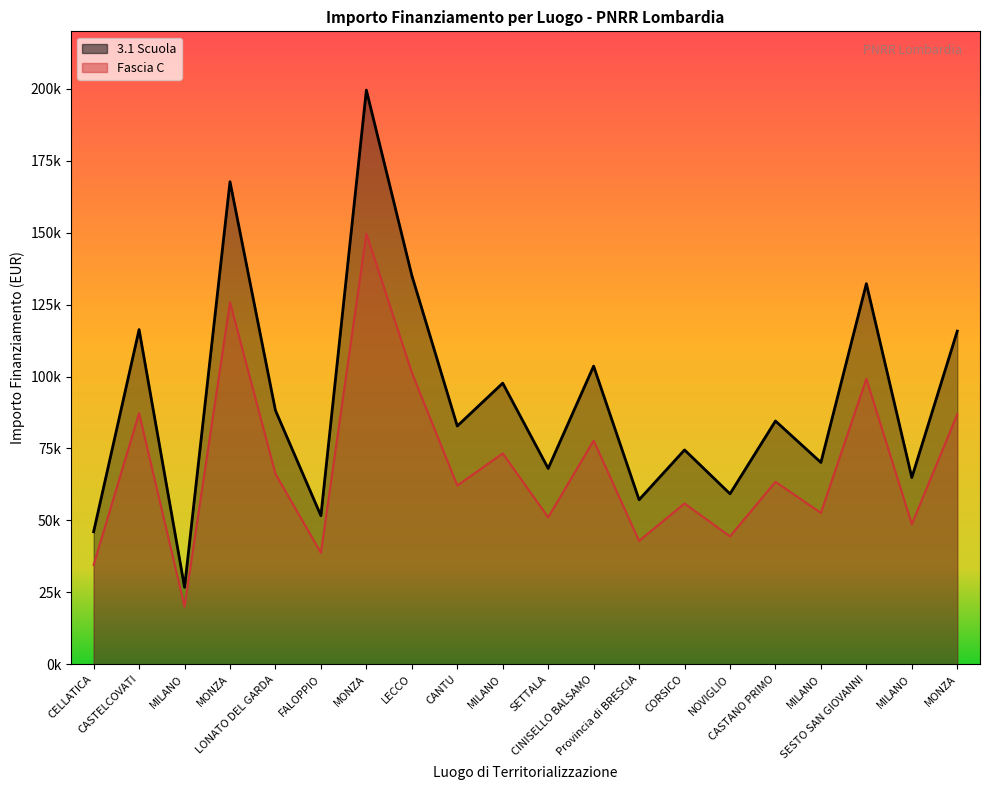

Is it true that 3.1 Scuola equals 33014.1 at CORSICO?

False